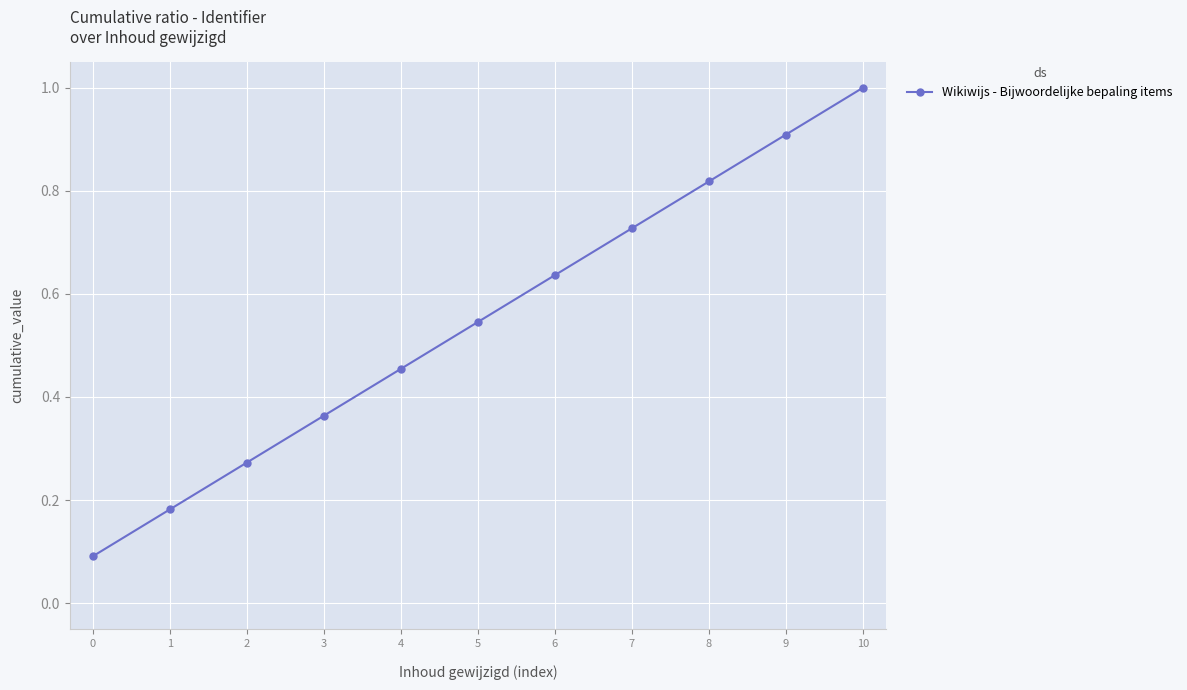

What is the sum of the values at 5 and 9?

1.5